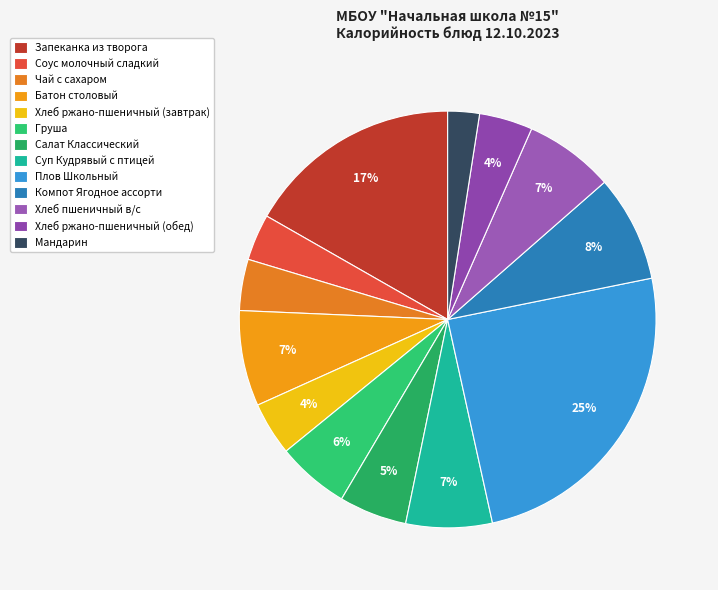

Does any single category account for the majority?

No